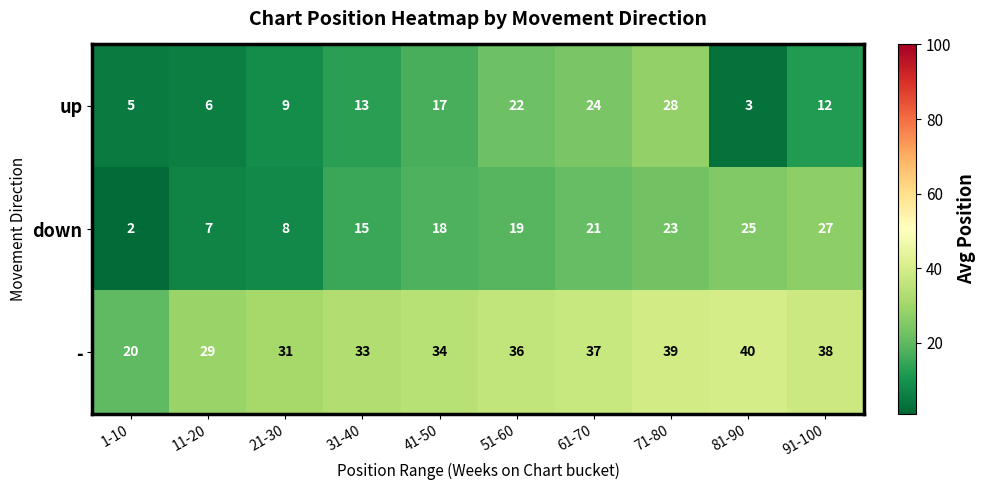

At which category does the chart reach its peak across all series?

81-90